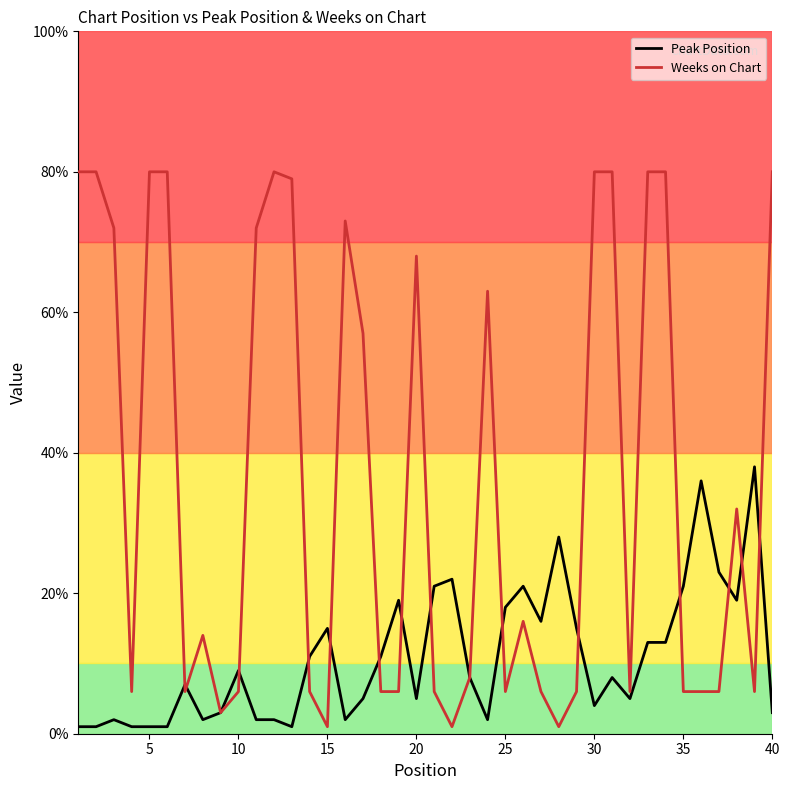

Rank the series by their maximum value, from lowest to highest.

Peak Position, Weeks on Chart